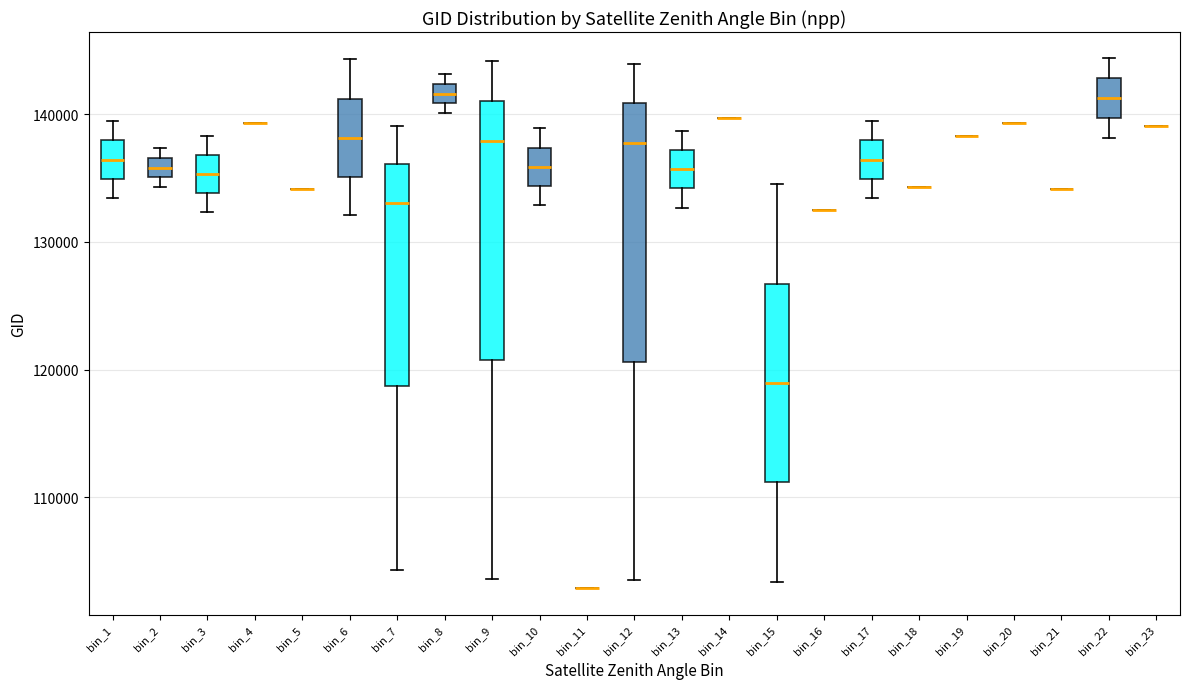

Reading left to right, transcribe this box plot: for each box, give where its median line is, the range the box spans, and where its two whiskers end, as read against the y-axis. The values are not printed on the chart, so give them approximately, as read against the axis.

bin_1: median 136000, box 135000 to 138000, whiskers 133000 to 139000
bin_2: median 136000, box 135000 to 137000, whiskers 134000 to 137000 (just above the box's upper edge)
bin_3: median 135000, box 134000 to 137000, whiskers 132000 to 138000
bin_4: box collapsed to a line at 139000, whiskers 139000 to 139000
bin_5: box collapsed to a line at 134000, whiskers 134000 to 134000
bin_6: median 138000, box 135000 to 141000, whiskers 132000 to 144000
bin_7: median 133000, box 119000 to 136000, whiskers 104000 to 139000
bin_8: median 142000 (inside the box), box 141000 to 142000, whiskers 140000 to 143000
bin_9: median 138000, box 121000 to 141000, whiskers 104000 to 144000
bin_10: median 136000, box 134000 to 137000, whiskers 133000 to 139000
bin_11: box collapsed to a line at 103000, whiskers 103000 to 103000
bin_12: median 138000, box 121000 to 141000, whiskers 104000 to 144000
bin_13: median 136000, box 134000 to 137000, whiskers 133000 to 139000
bin_14: box collapsed to a line at 140000, whiskers 140000 to 140000
bin_15: median 119000, box 111000 to 127000, whiskers 103000 to 135000
bin_16: box collapsed to a line at 132000, whiskers 132000 to 132000
bin_17: median 136000, box 135000 to 138000, whiskers 133000 to 139000
bin_18: box collapsed to a line at 134000, whiskers 134000 to 134000
bin_19: box collapsed to a line at 138000, whiskers 138000 to 138000
bin_20: box collapsed to a line at 139000, whiskers 139000 to 139000
bin_21: box collapsed to a line at 134000, whiskers 134000 to 134000
bin_22: median 141000, box 140000 to 143000, whiskers 138000 to 144000
bin_23: box collapsed to a line at 139000, whiskers 139000 to 139000